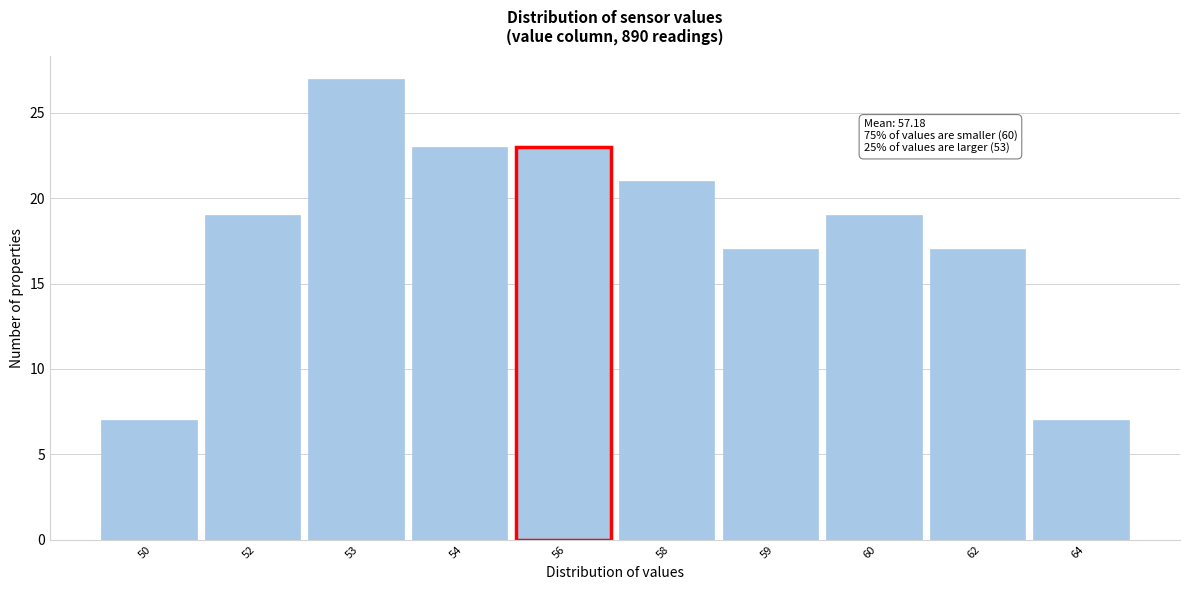

Reading left to right, what are all the values shown in this chart?

7	19	27	23	23	21	17	19	17	7